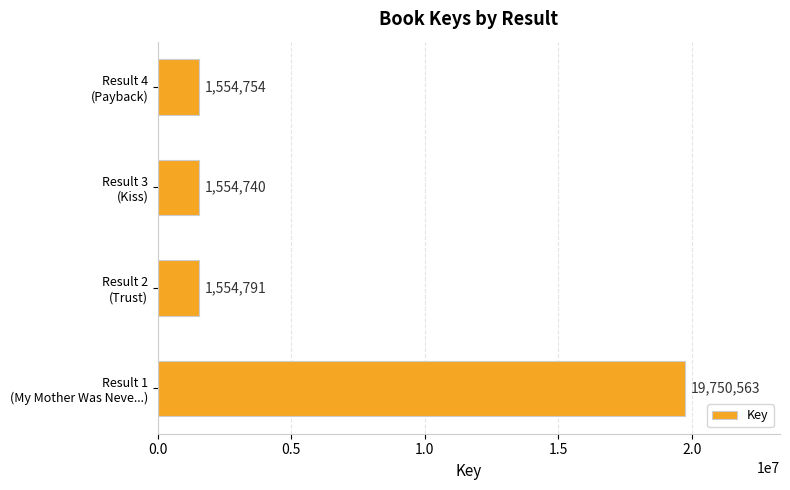

Reading bottom to top, transcribe all the data shown in this chart.

19750563	1554791	1554740	1554754